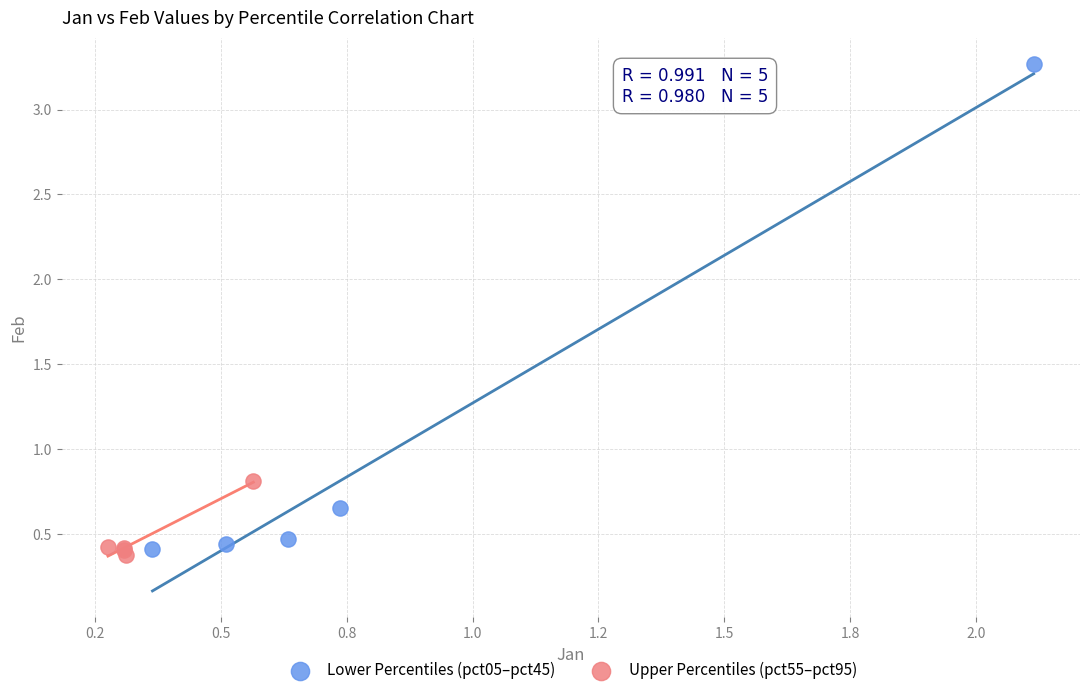

Which series has the largest Y range (max minus min)?

Lower Percentiles (pct05–pct45)